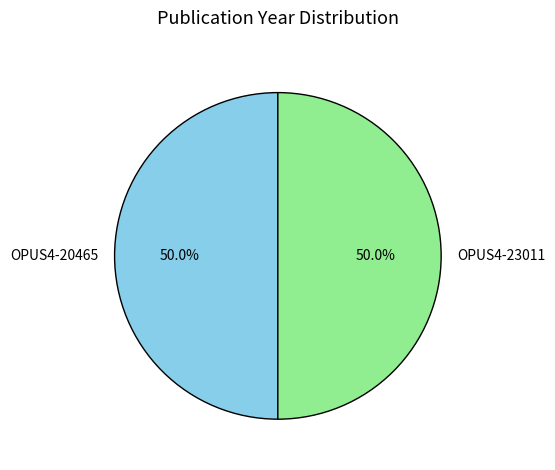

To the nearest percent, what percentage of the pie is OPUS4-20465?

50%